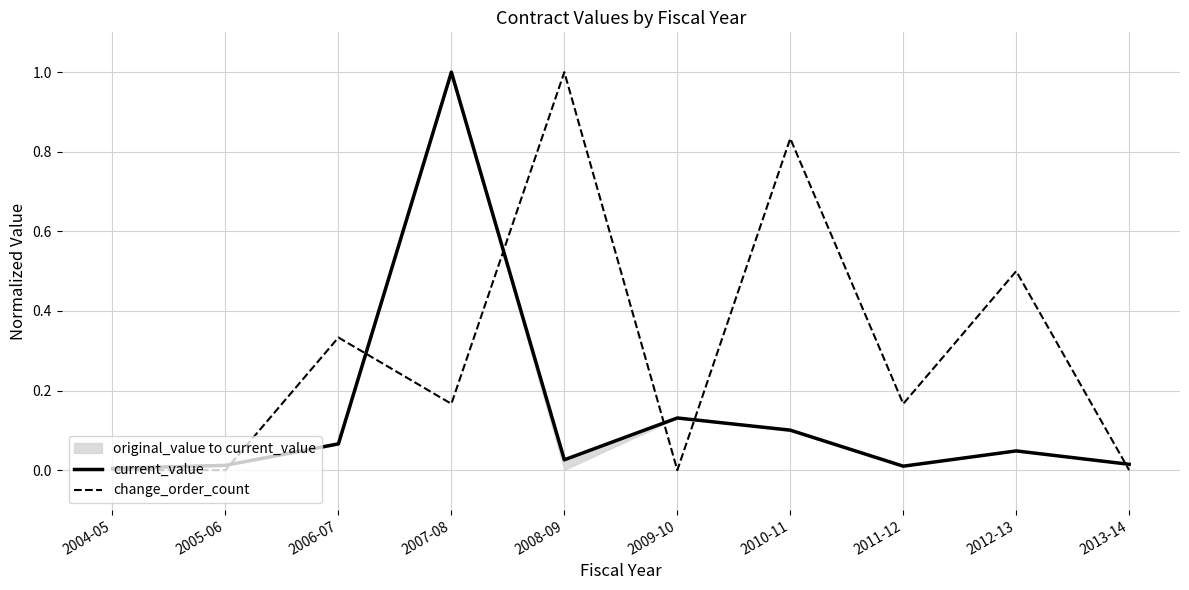

Reading right to left, list all the values displayed in this chart.

current_value: 2013-14=0.0	2012-13=0.0	2011-12=0.0	2010-11=0.1	2009-10=0.1	2008-09=0.0	2007-08=1.0	2006-07=0.1	2005-06=0.0	2004-05=0.0
change_order_count: 2013-14=0.0	2012-13=0.5	2011-12=0.2	2010-11=0.8	2009-10=0.0	2008-09=1.0	2007-08=0.2	2006-07=0.3	2005-06=0.0	2004-05=0.0